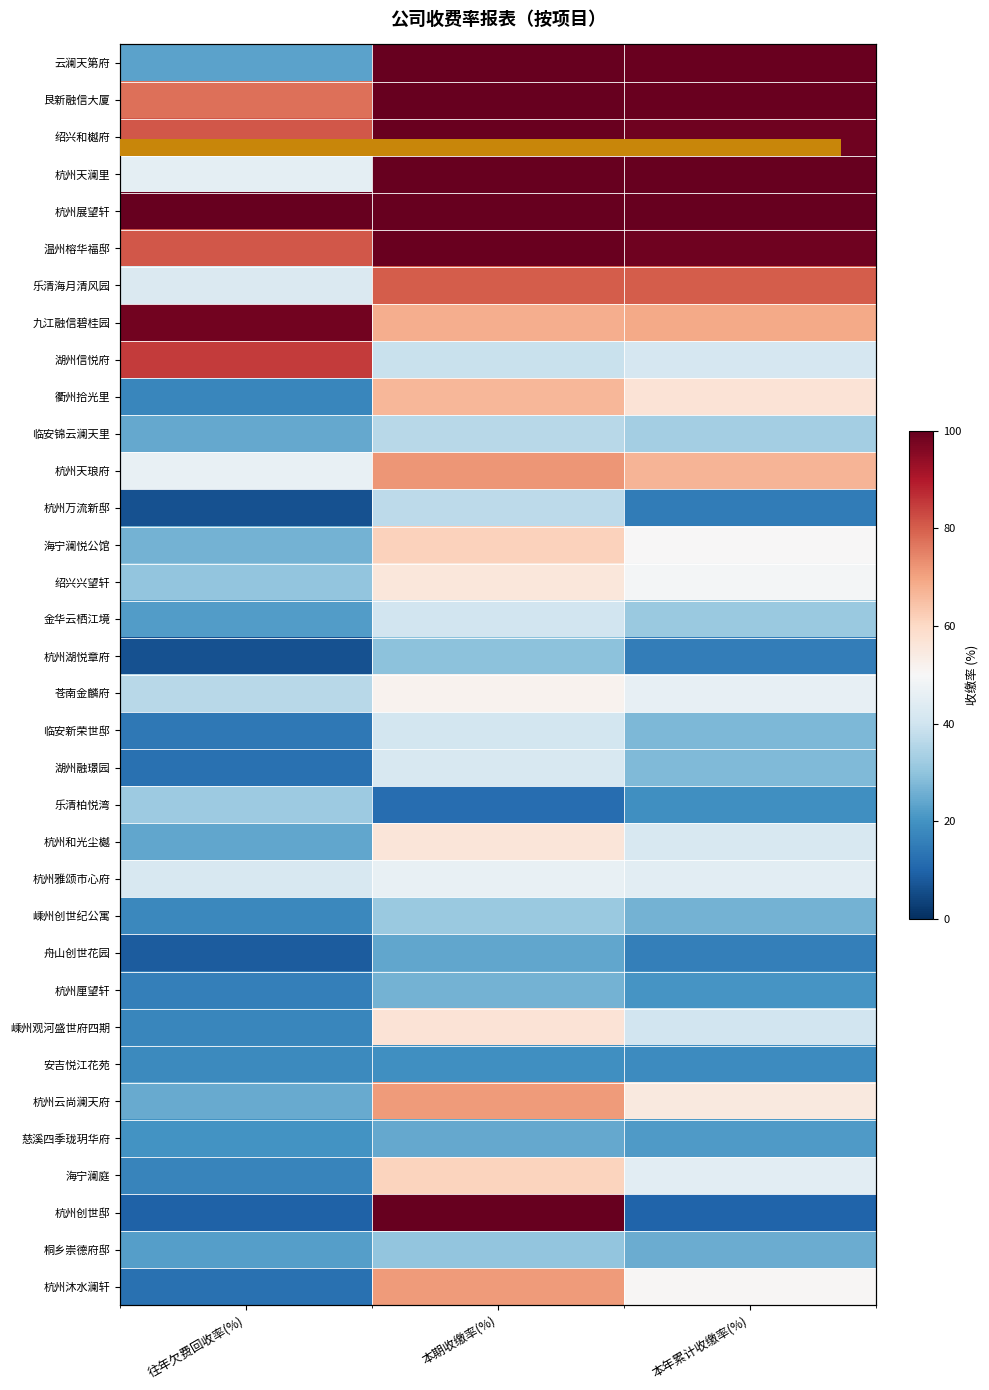

Which series has the largest total across all categories?

杭州展望轩